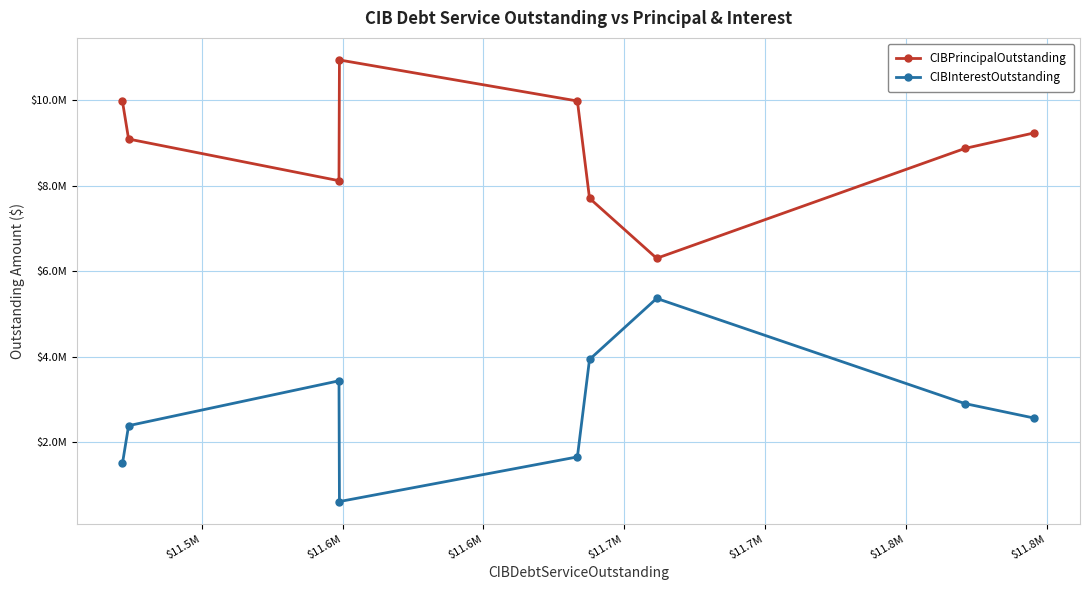

What are all the series names shown in the legend?

CIBPrincipalOutstanding, CIBInterestOutstanding